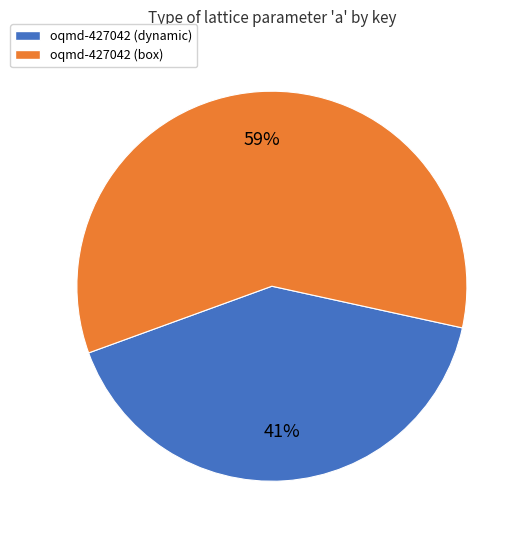

Which slice represents more than half of the pie?

oqmd-427042 (box)